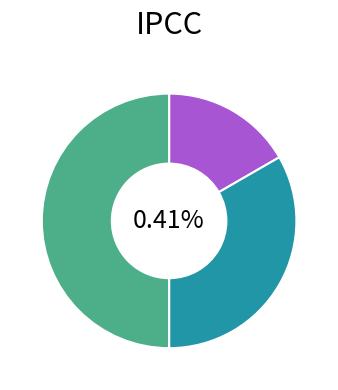

Rank the categories by value from highest to lowest.

Сумісництво, Суміщення, Основне місце роботи